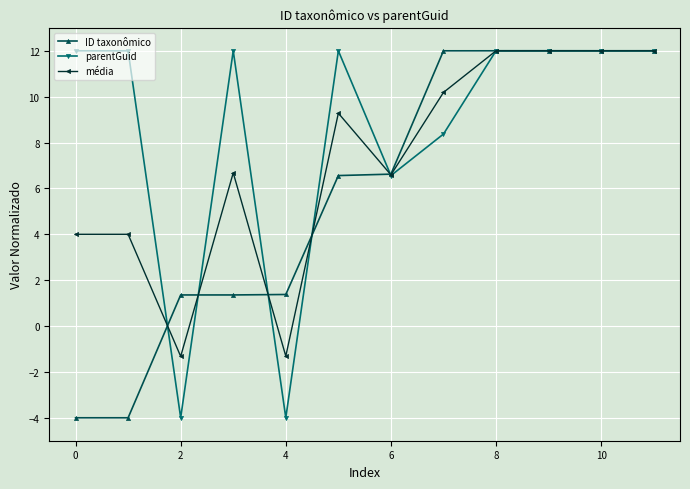

Reading left to right, list all the values displayed in this chart.

ID taxonômico: -4.0	-4.0	1.4	1.4	1.4	6.6	6.6	12.0	12.0	12.0	12.0	12.0
parentGuid: 12.0	12.0	-4.0	12.0	-4.0	12.0	6.6	8.4	12.0	12.0	12.0	12.0
média: 4.0	4.0	-1.3	6.7	-1.3	9.3	6.6	10.2	12.0	12.0	12.0	12.0